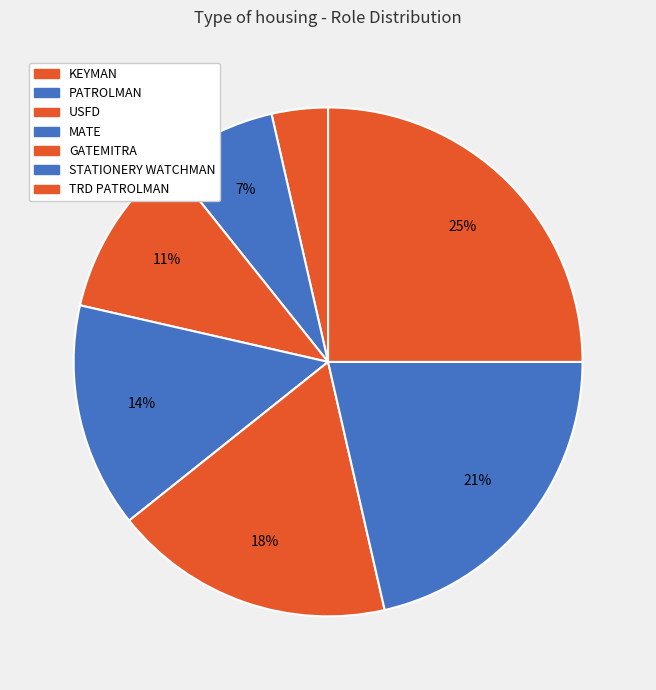

To the nearest percent, what is the average slice percentage?

14%